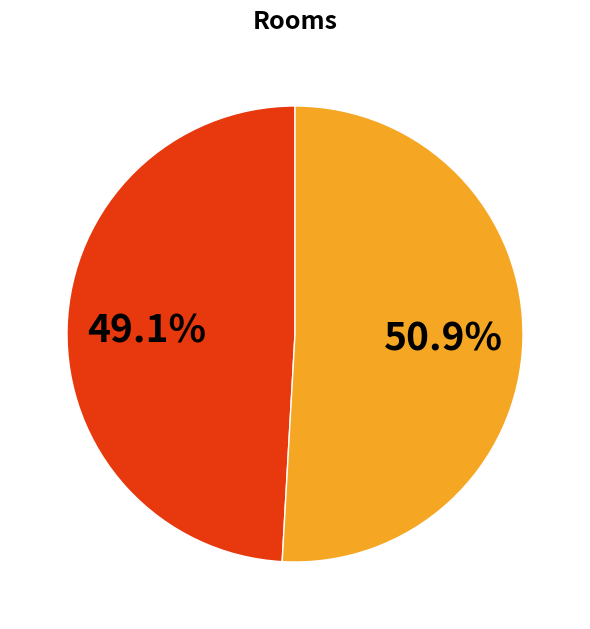

How many segments does this pie chart have?

2